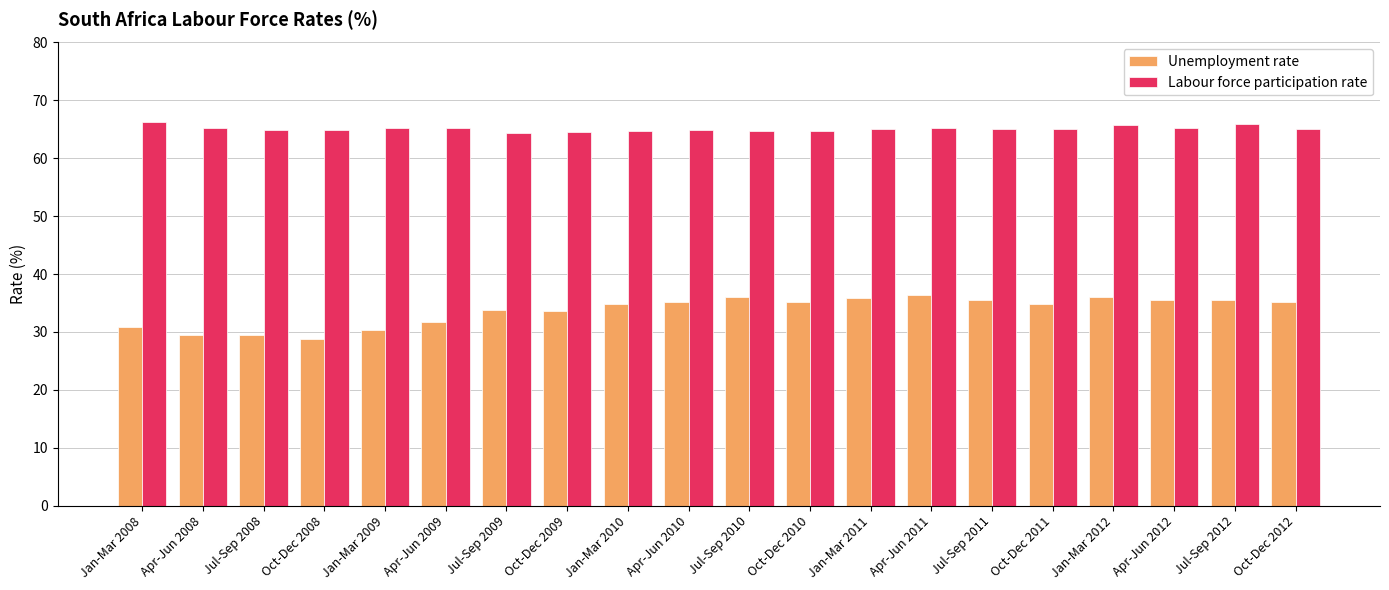

What is the total value across all series at Jan-Mar 2011?

100.9